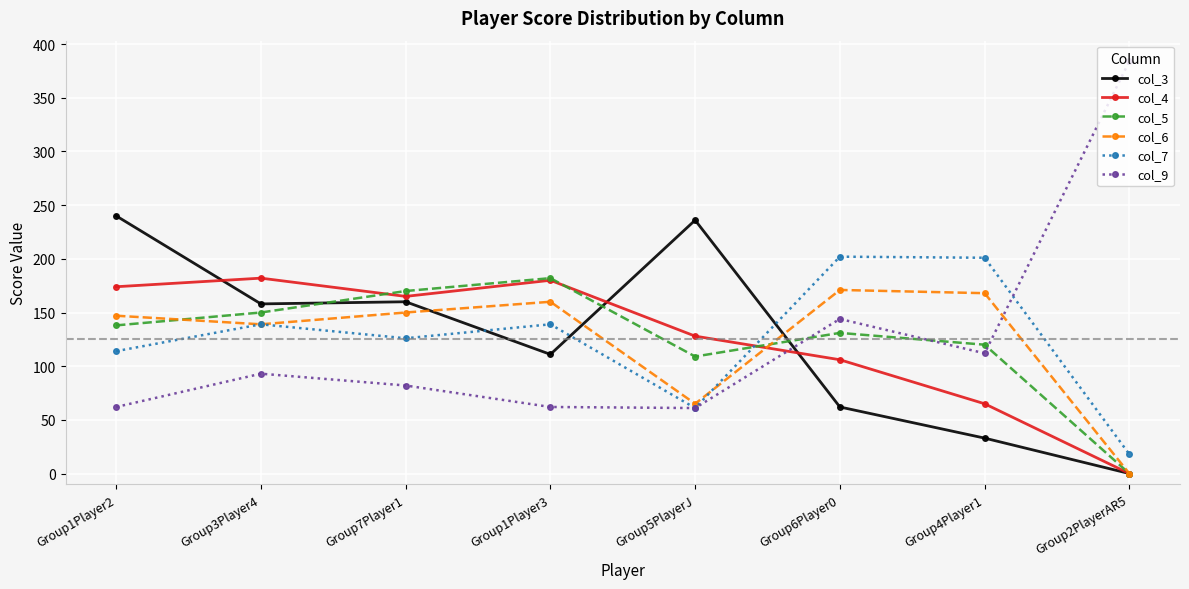

At how many categories does at least one series exceed 13?

8